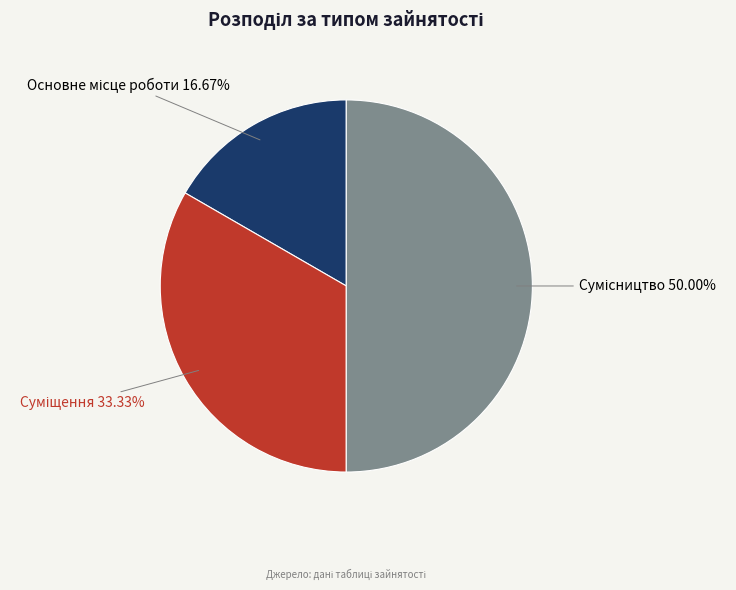

What is the largest slice in the pie chart?

Сумісництво